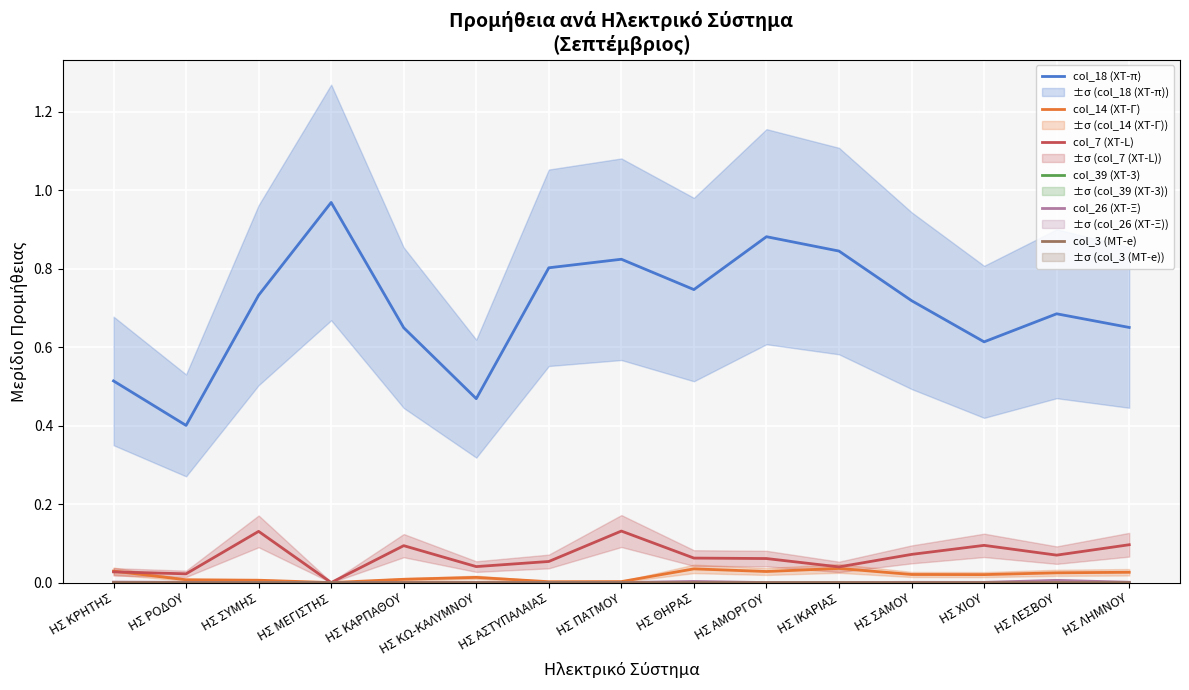

Which series has the largest total across all categories?

col_18 (ΧΤ-π)